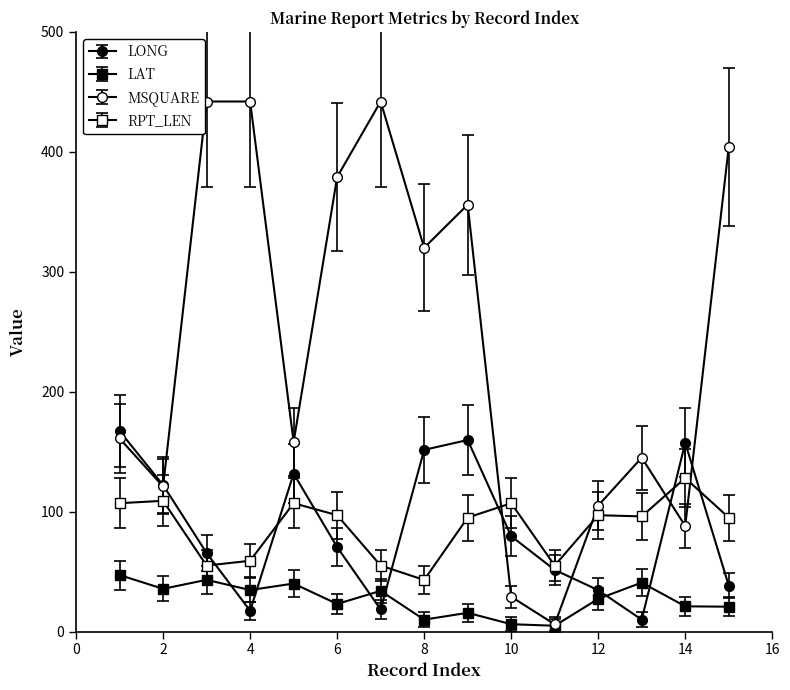

How many interior local peaks does the RPT_LEN series have?

5